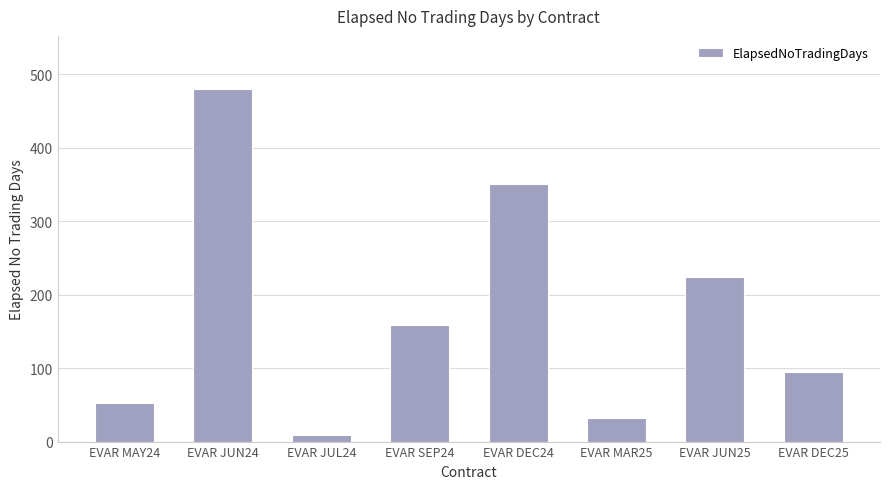

Does the chart contain stacked bars?

No